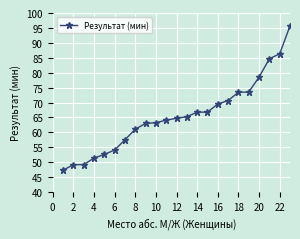

What is the greatest value displayed?

95.7